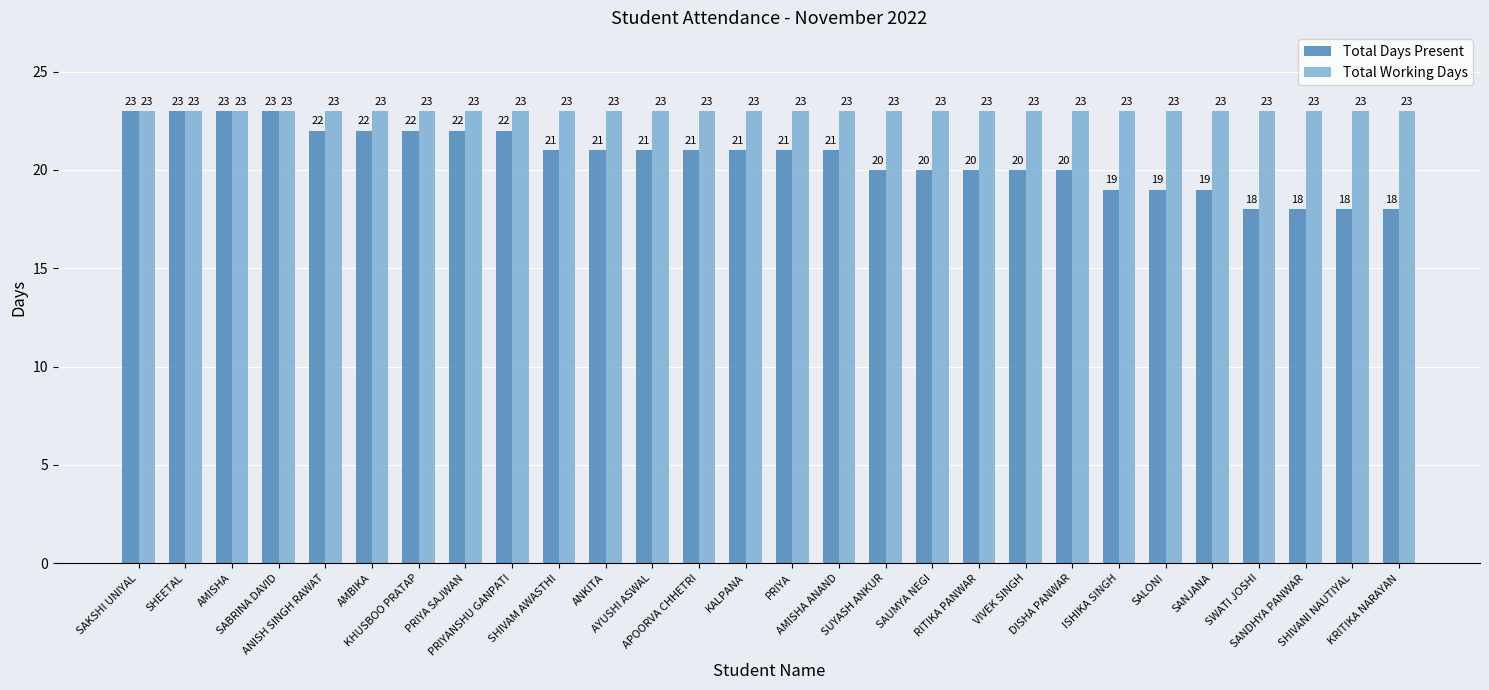

Is it true that Total Working Days equals 33 at SHIVAM AWASTHI?

False